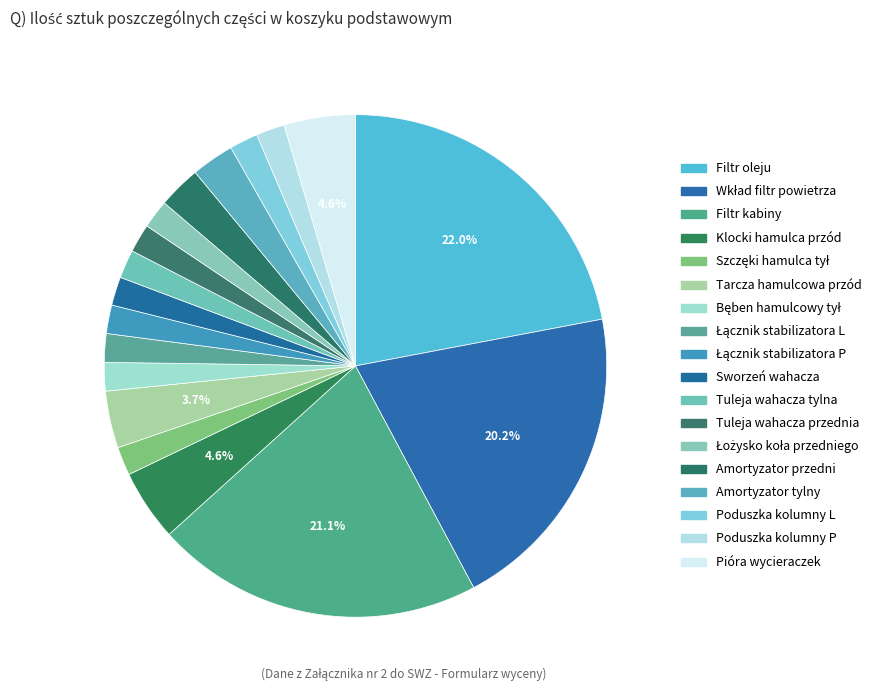

Rank the categories by value from lowest to highest.

Szczęki hamulca tył (KR), Bęben hamulcowy tył (KR), Łącznik stabilizatora L (KR), Łącznik stabilizatora P (KR), Sworzeń wahacza (KR), Tuleja wahacza tylna (KR), Tuleja wahacza przednia (KR), Łożysko koła przedniego (KR), Poduszka kolumny L (KR), Poduszka kolumny P (KR), Amortyzator przedni (KR), Amortyzator tylny (KR), Tarcza hamulcowa przód (KR), Klocki hamulca przód (KR), Pióra wycieraczek (KR), Wkład filtr powietrza (KR), Filtr kabiny (KR), Filtr oleju (KR)